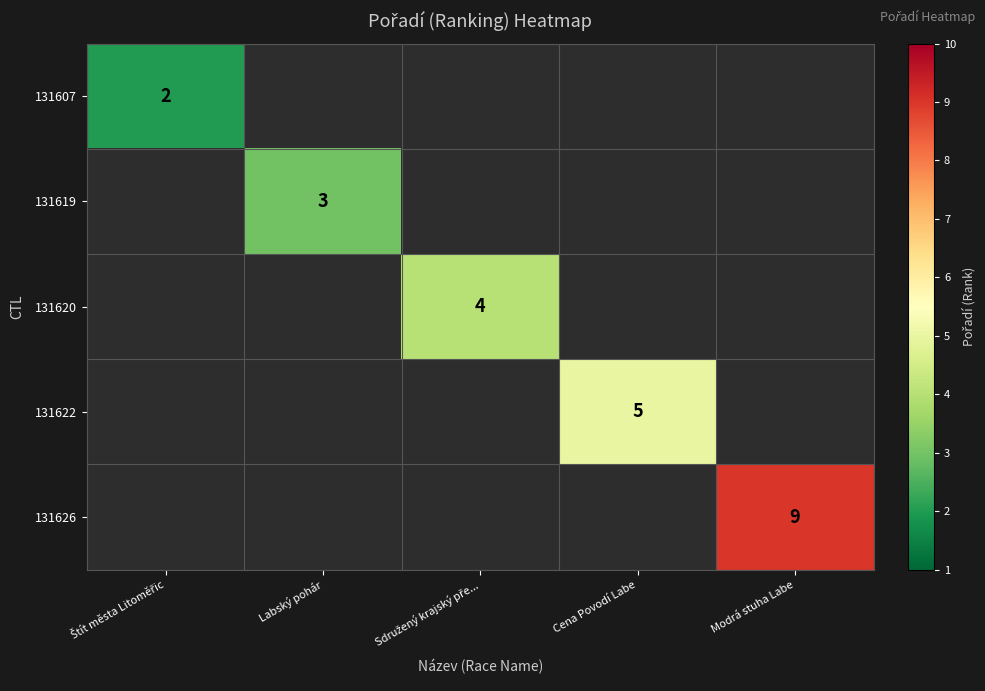

True or false: 131622 has a value of 8 at Cena Povodí Labe.

False